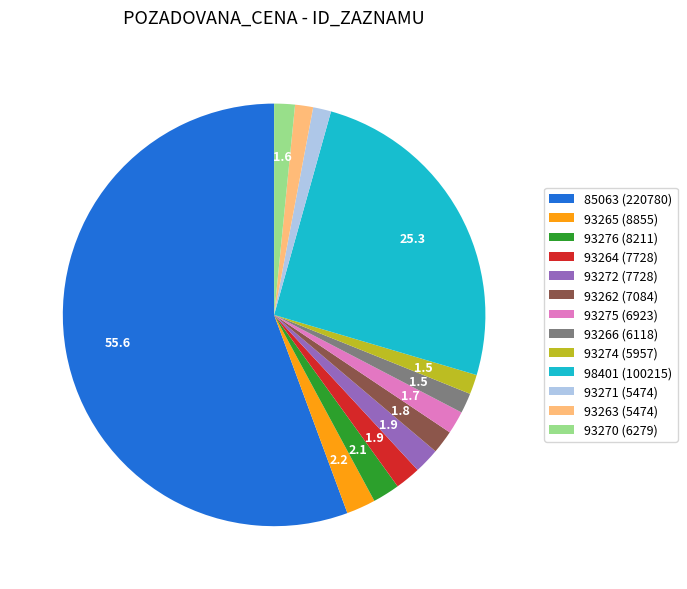

Does 85063 (220780) represent more than half of the total?

Yes